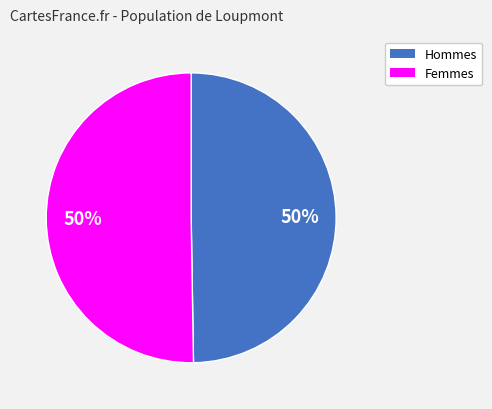

To the nearest percent, what is the average slice percentage?

50%